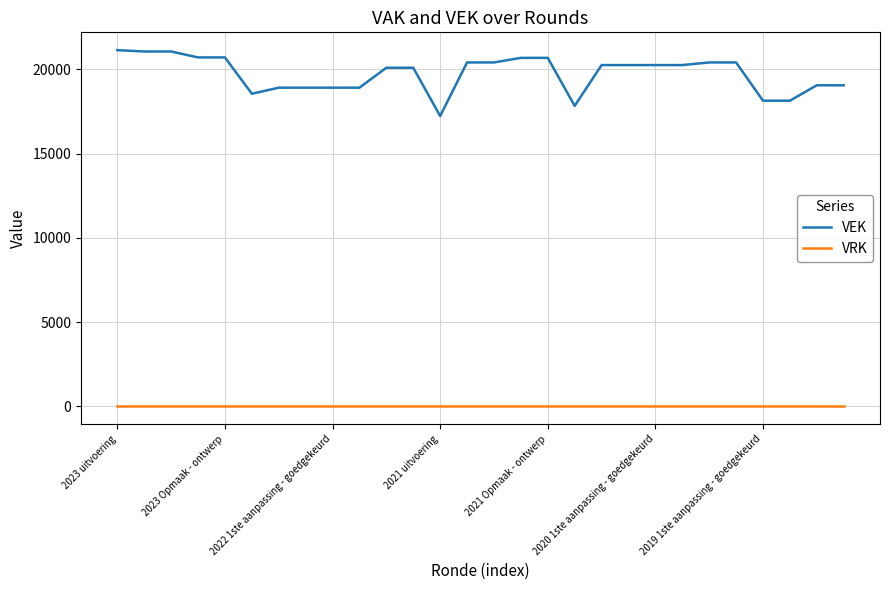

Rank the series by their maximum value, from lowest to highest.

VRK, VEK